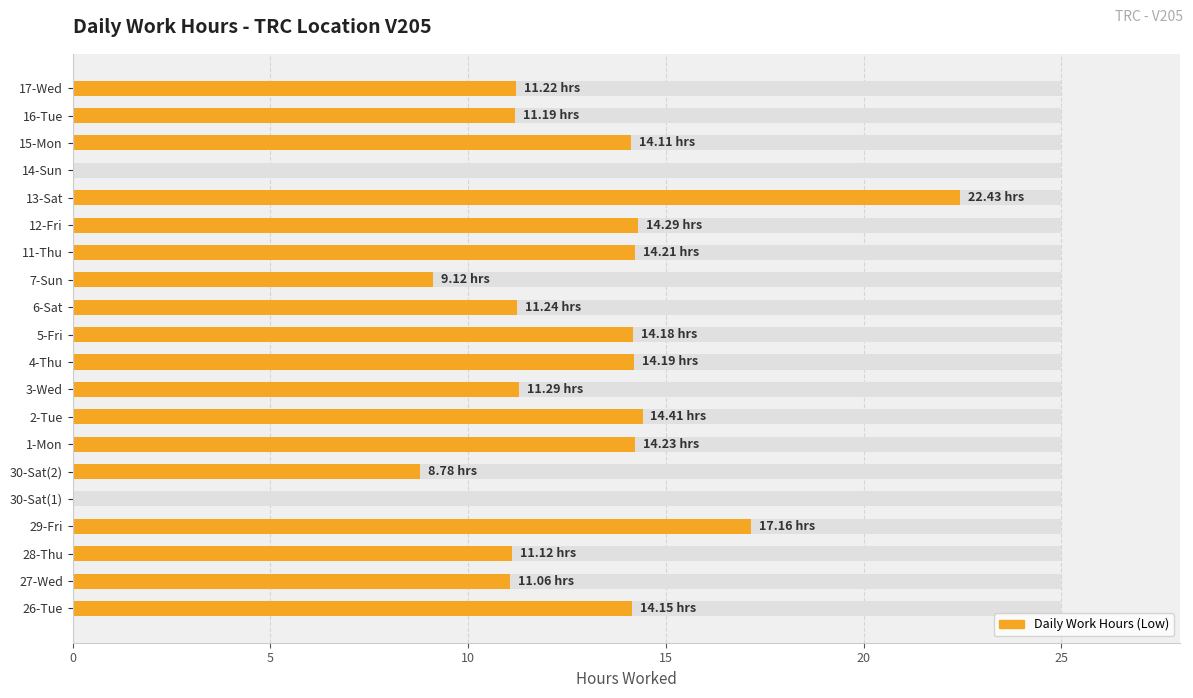

What is the change in value from 2-Tue to 5-Fri?

-0.2